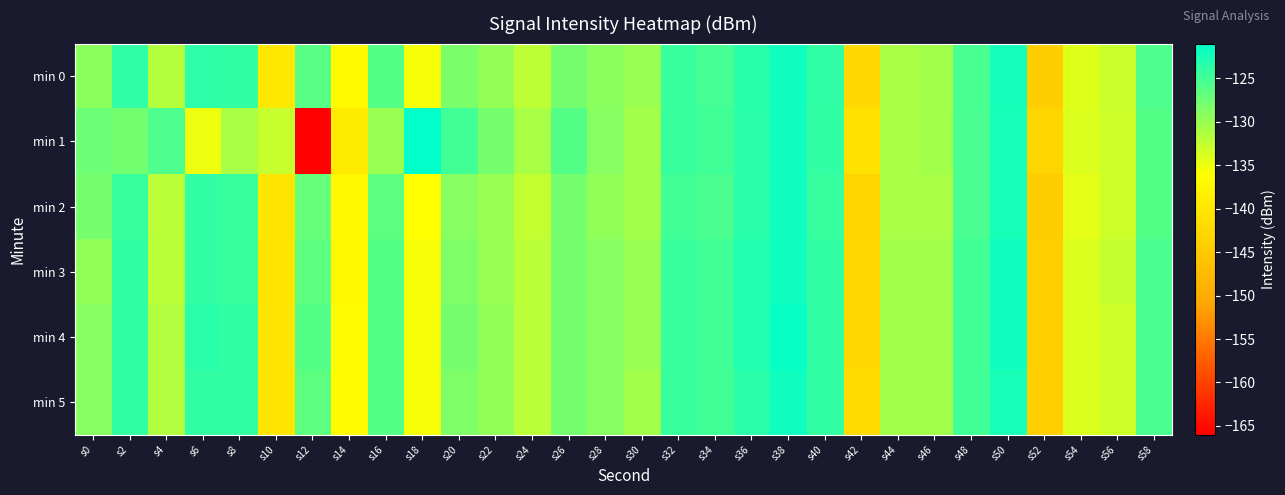

What is the difference between the highest and lowest values at s50?

0.5